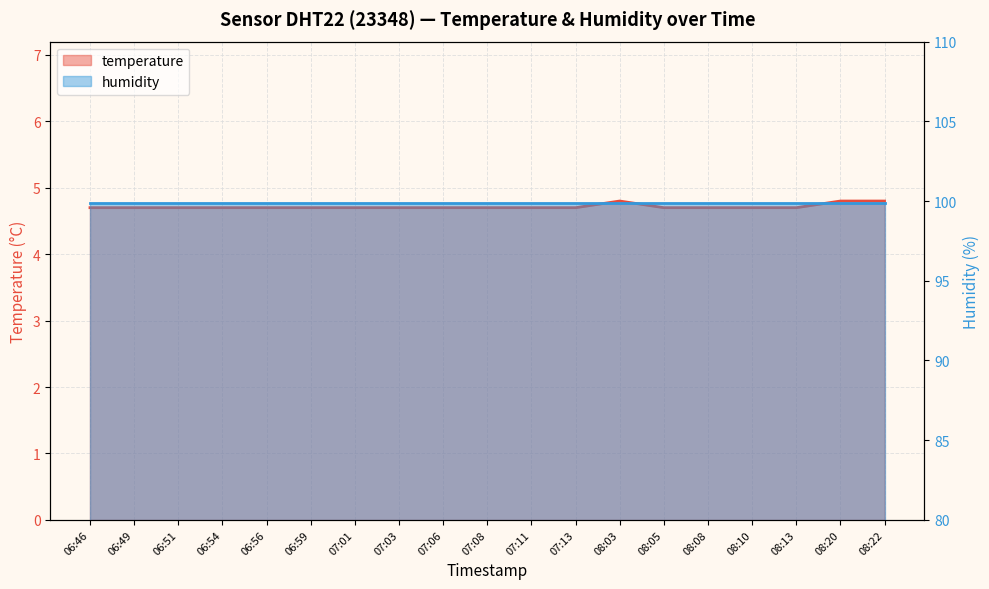

Which category has the highest value across all series?

08:03